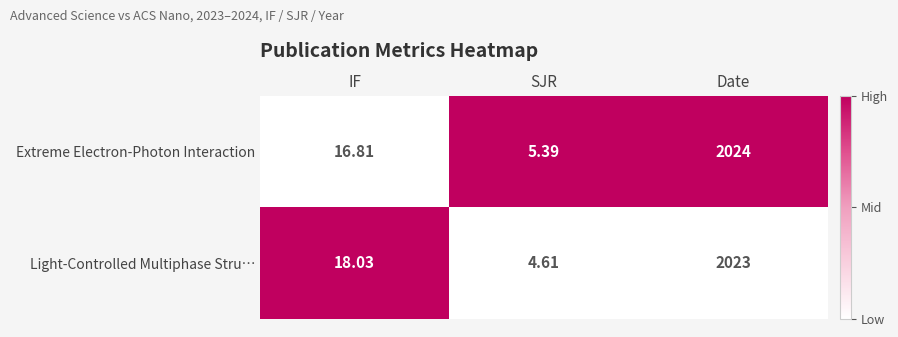

At which category is the sum across all series the highest?

Date